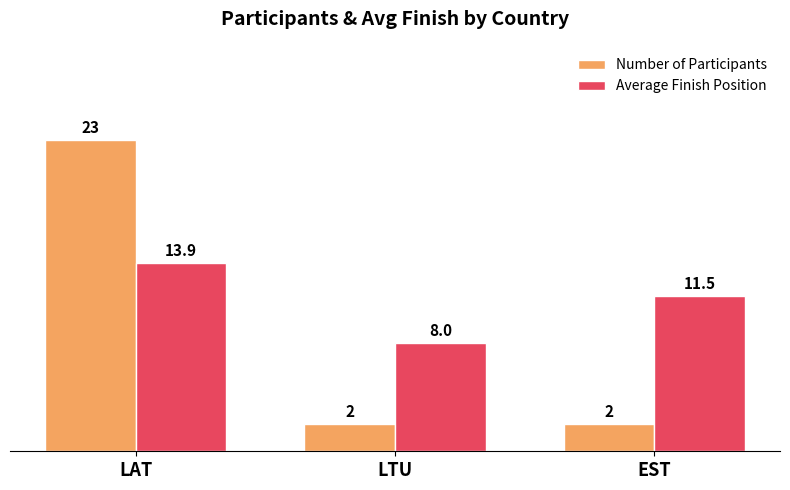

Reading right to left, list all the values displayed in this chart.

Number of Participants: EST=2.0	LTU=2.0	LAT=23.0
Average Finish Position: EST=11.5	LTU=8.0	LAT=13.9